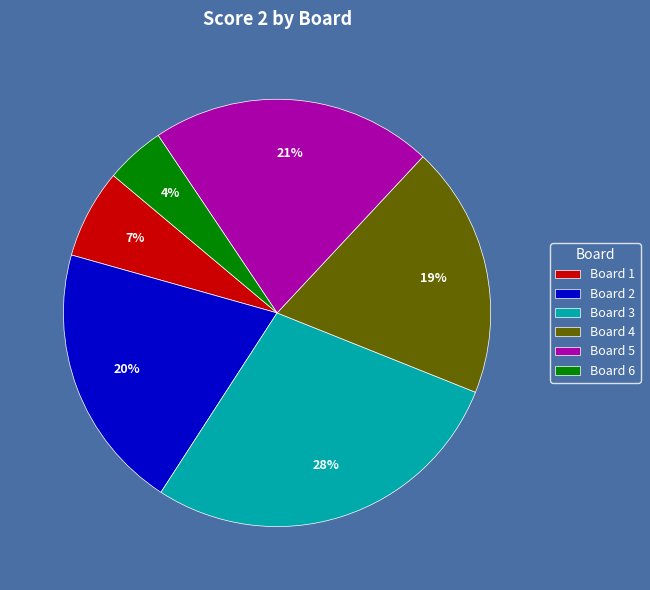

Combined, do Board 6 and Board 3 account for over 50%?

No